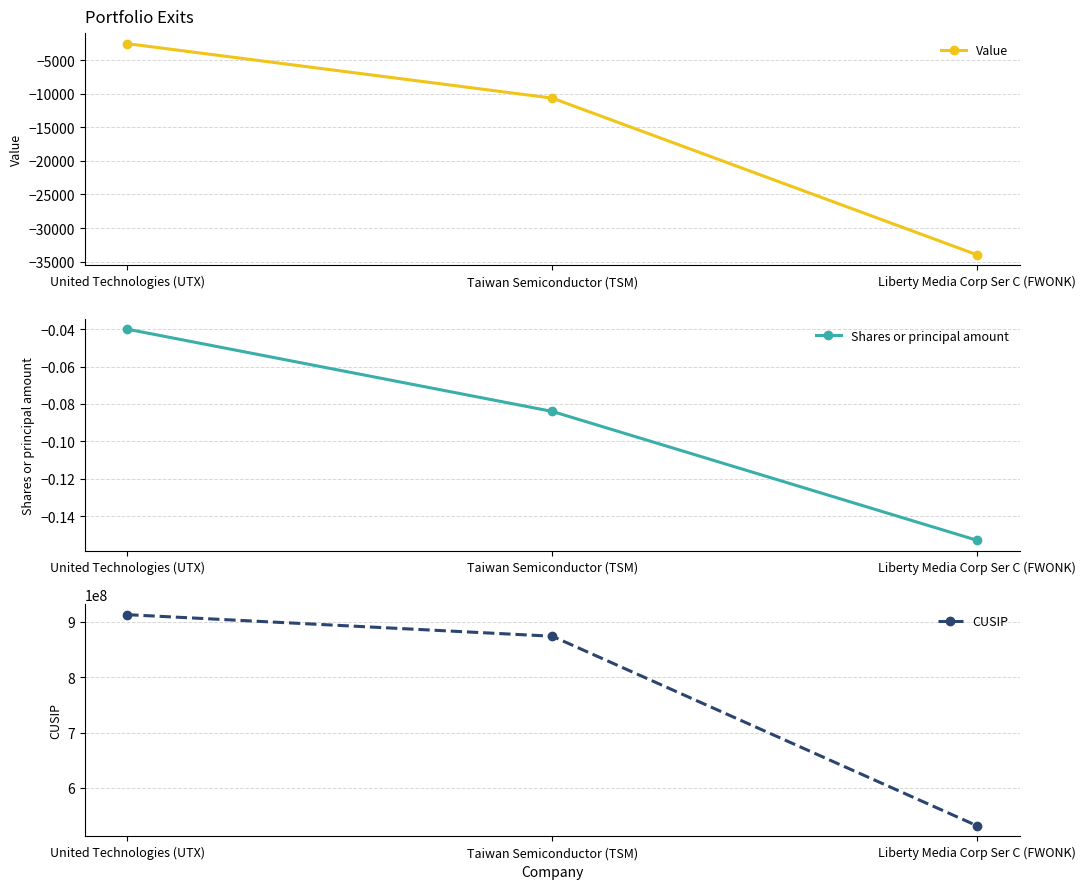

What value does the CUSIP series have at United Technologies (UTX)?

913017109